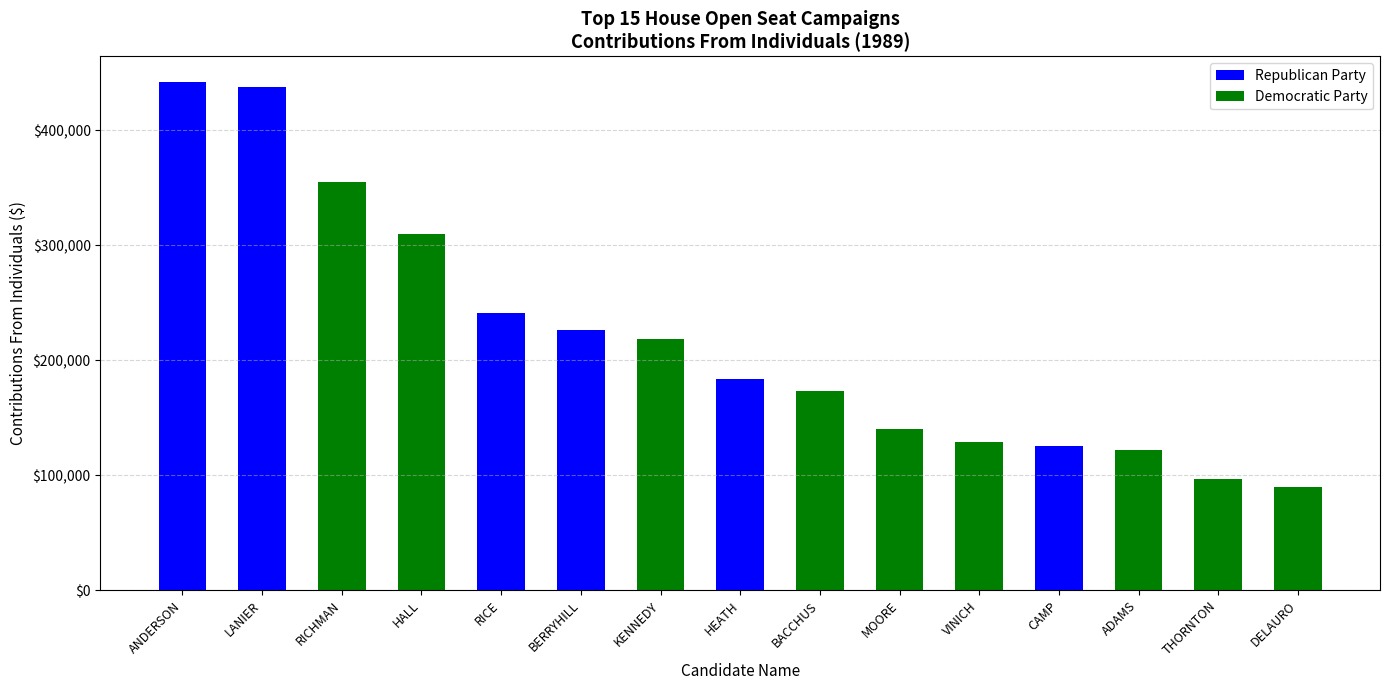

Is it true that the value at ANDERSON, THOMAS H JR is 100619?

False